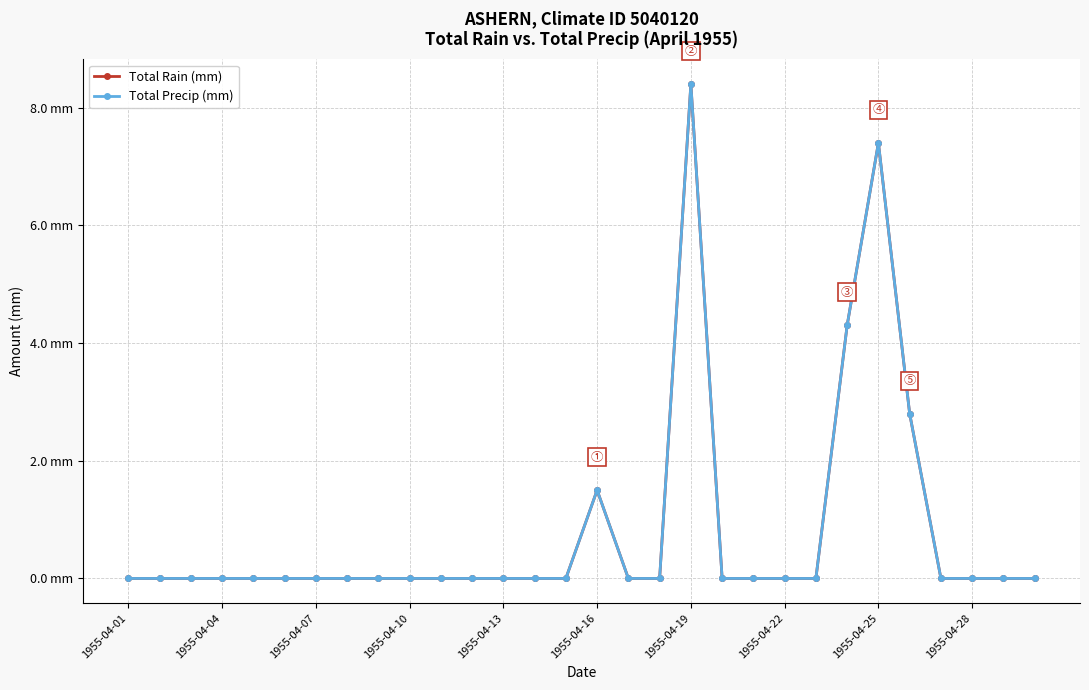

Is this an area chart (filled region under the line)?

No